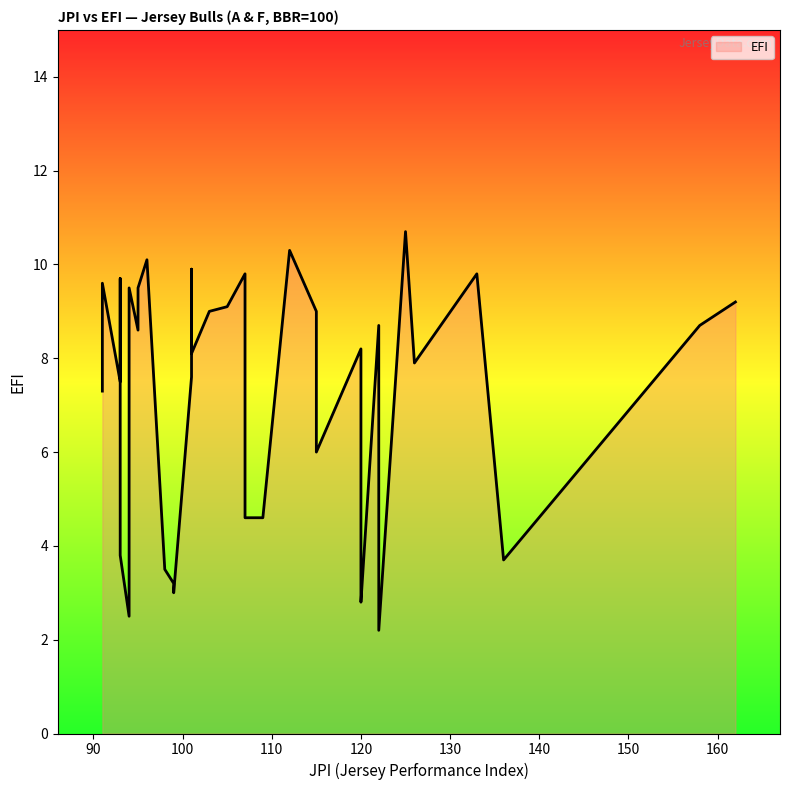

What is the difference between the maximum and second lowest values?

8.2